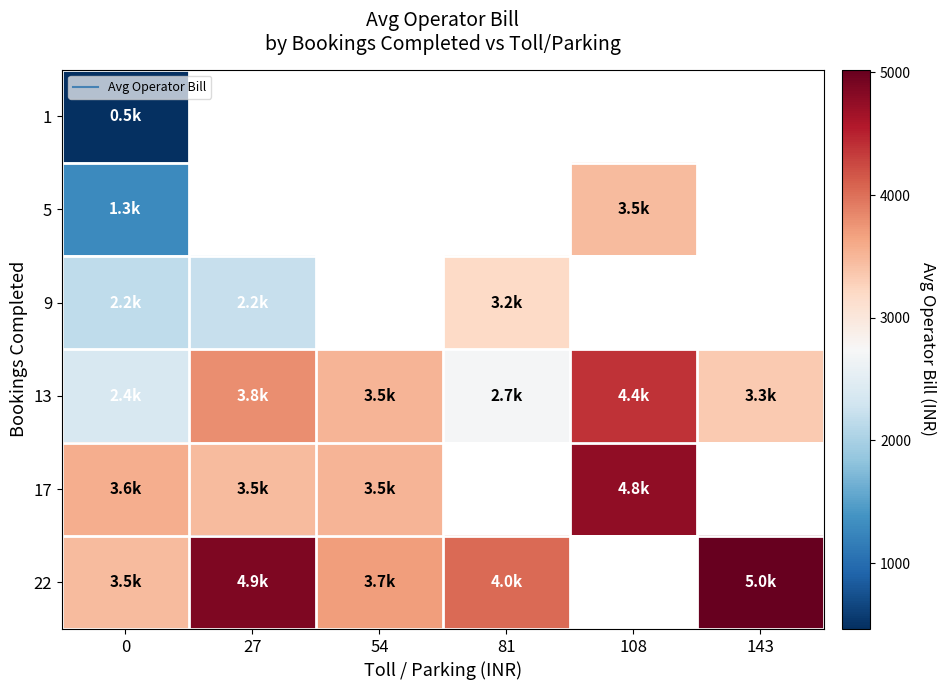

How many values in the 13 series exceed 3518?

3